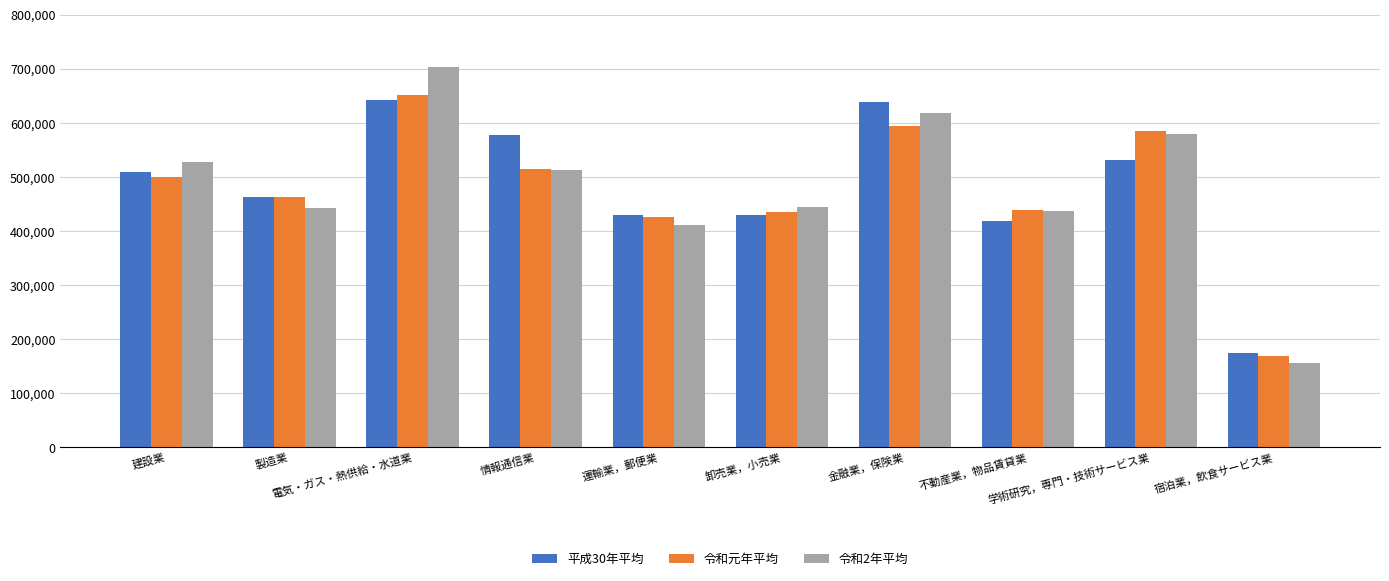

What is the average value of the 平成30年平均 series?

481389